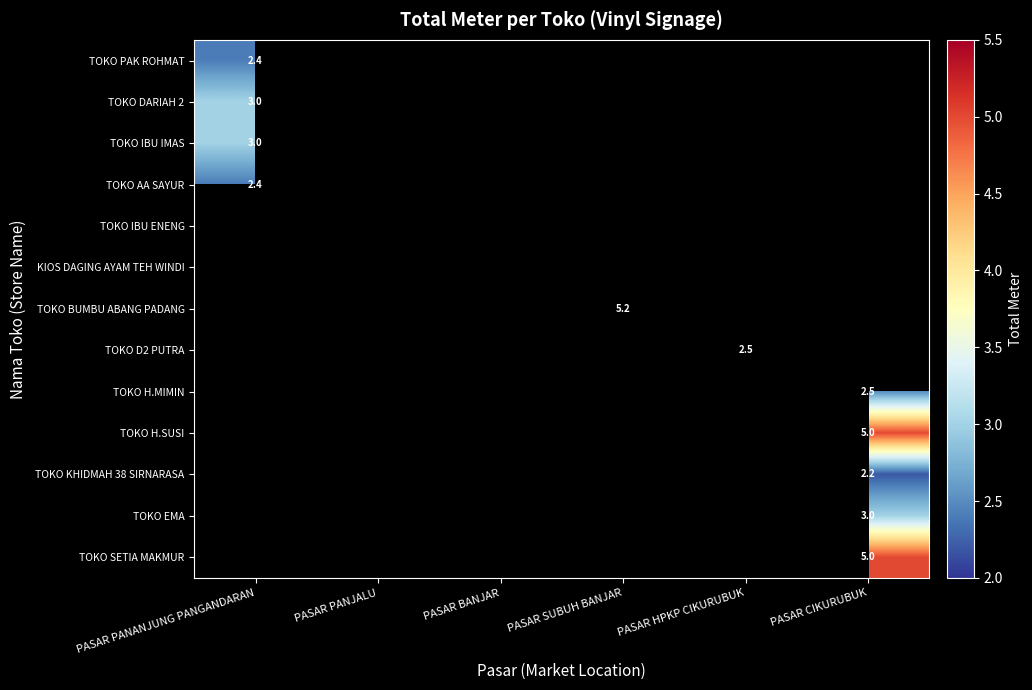

How many categories are shown in the chart?

6